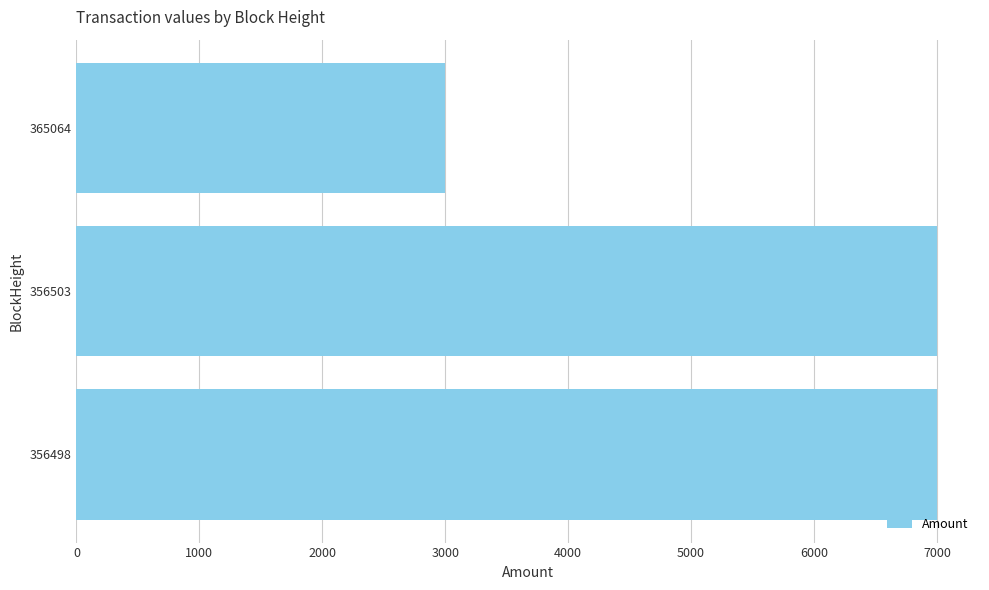

Between 365064 and 356498, which is larger?

356498